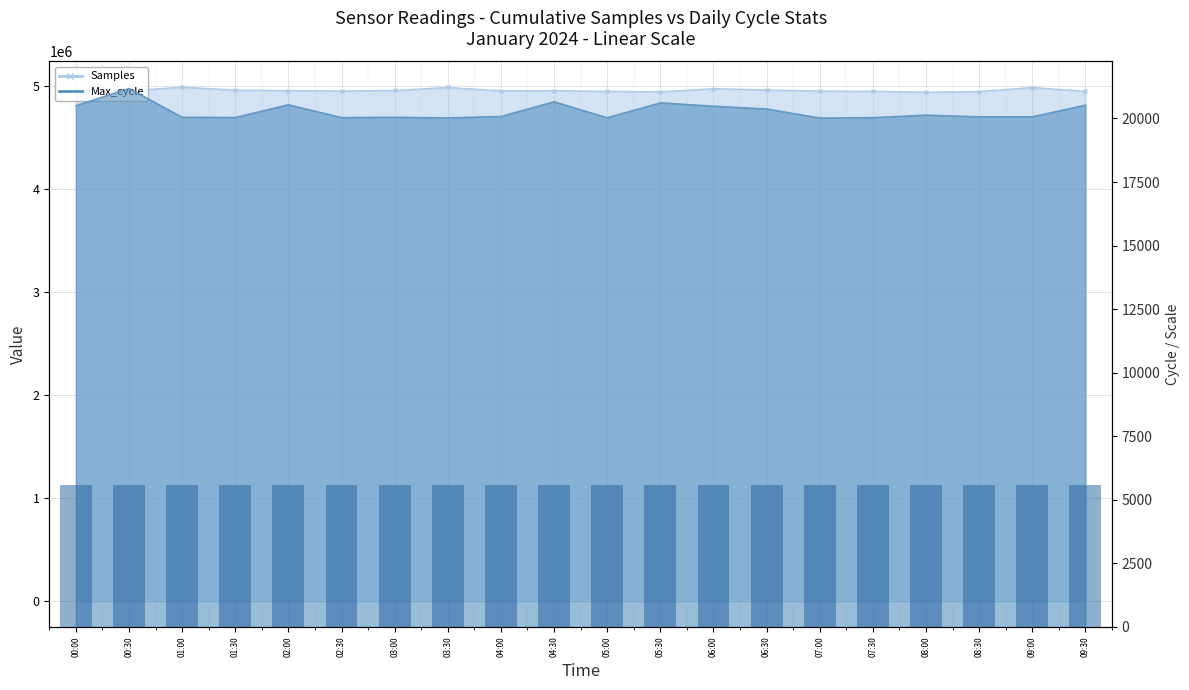

What is the average value of the Max_cycle line series?

20279